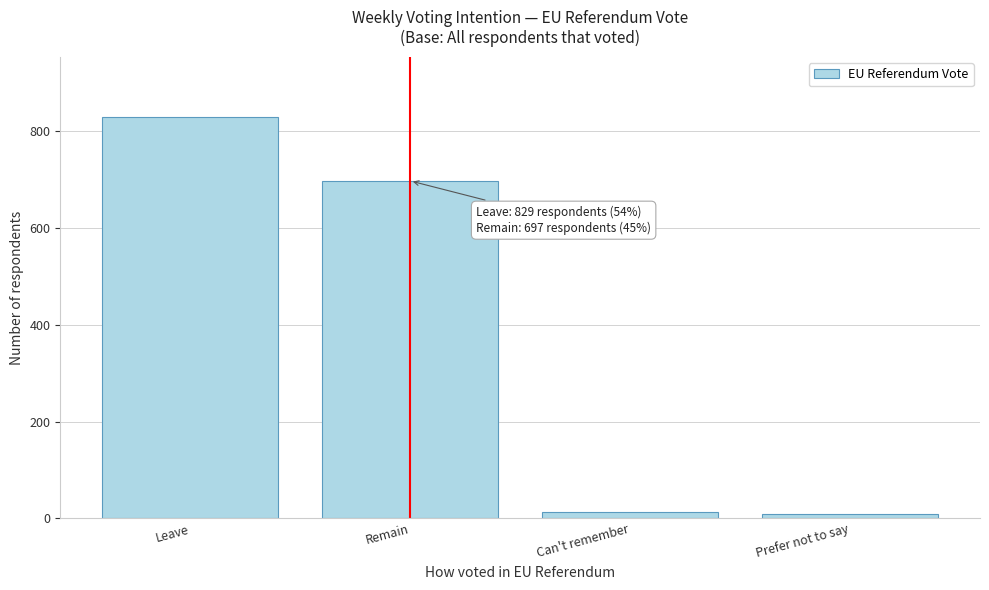

Reading left to right, transcribe all the data shown in this chart.

Leave=829	Remain=697	Can't remember=13	Prefer not to say=9